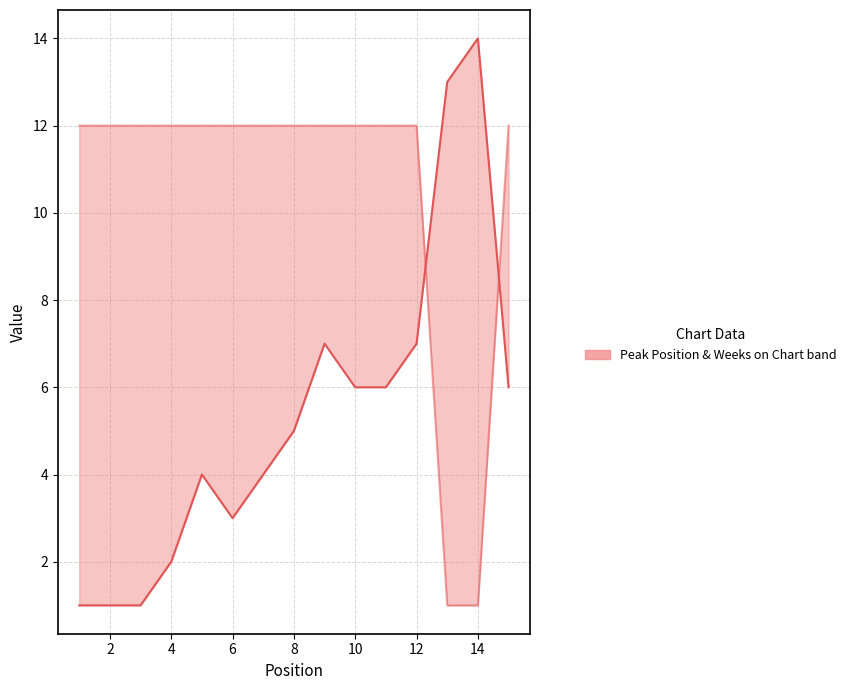

At 6, list the series in order from largest to smallest.

Weeks on Chart, Peak Position